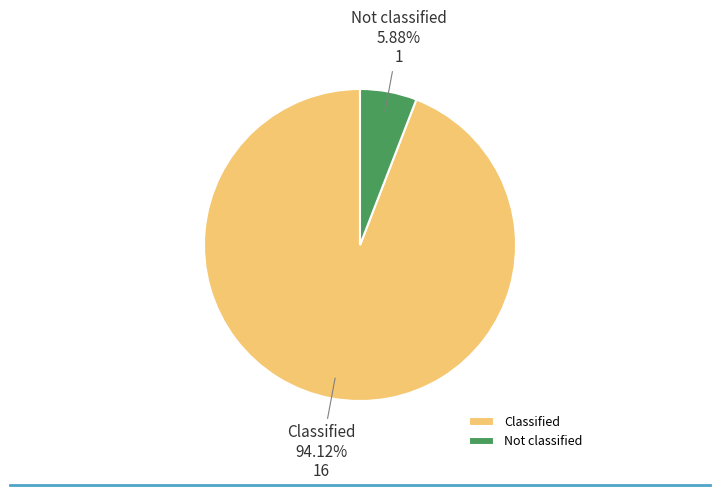

To the nearest percent, what percentage of the pie is Not classified?

6%